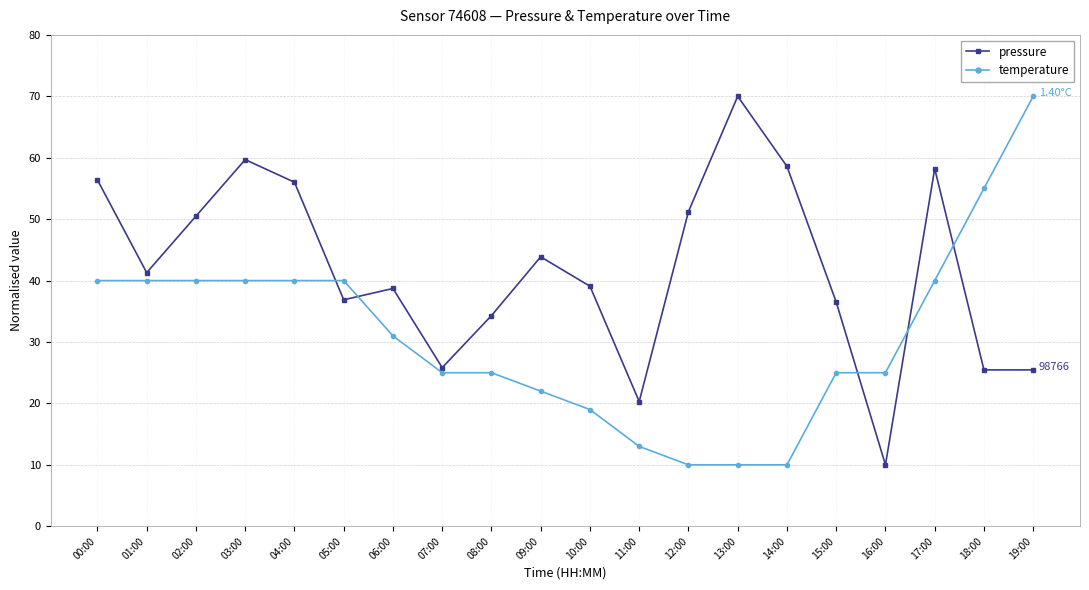

Which category has the lowest value in the pressure series?

16:00